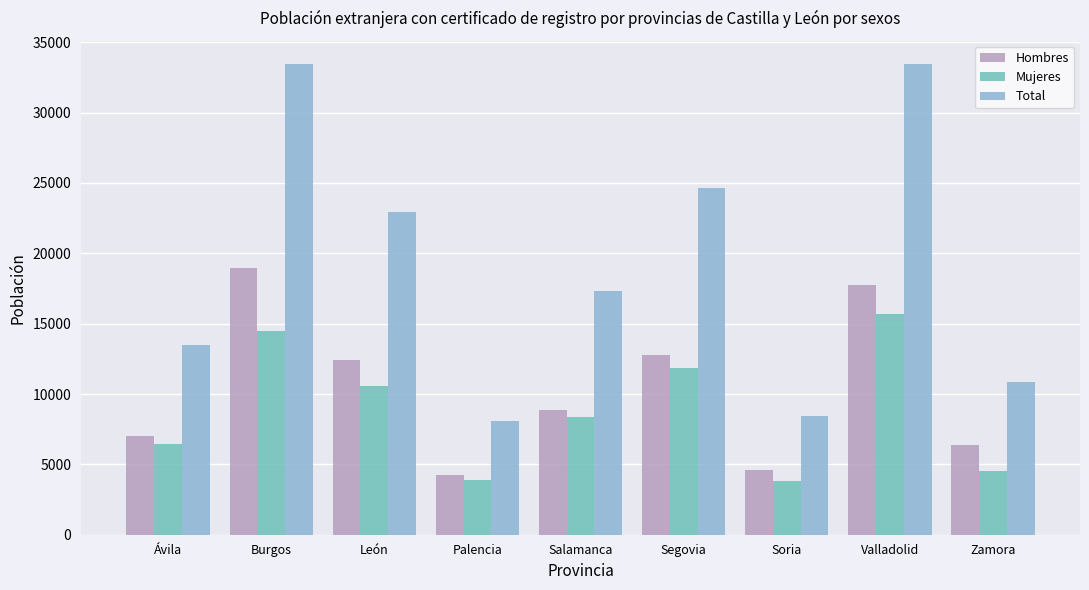

What is the label of the 4th bar from the left?

Palencia